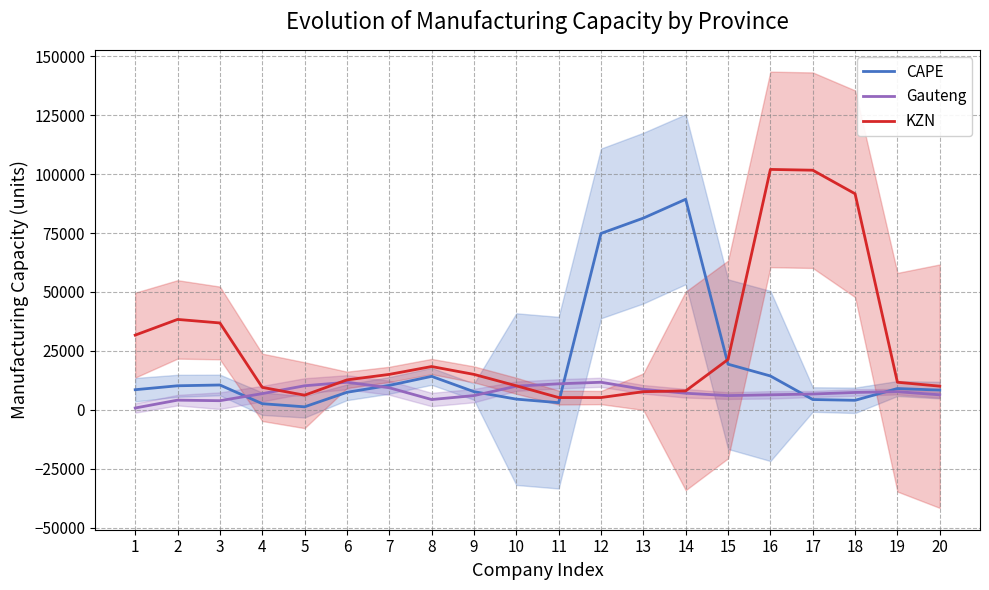

Which has a higher value, 13 or 10?

13